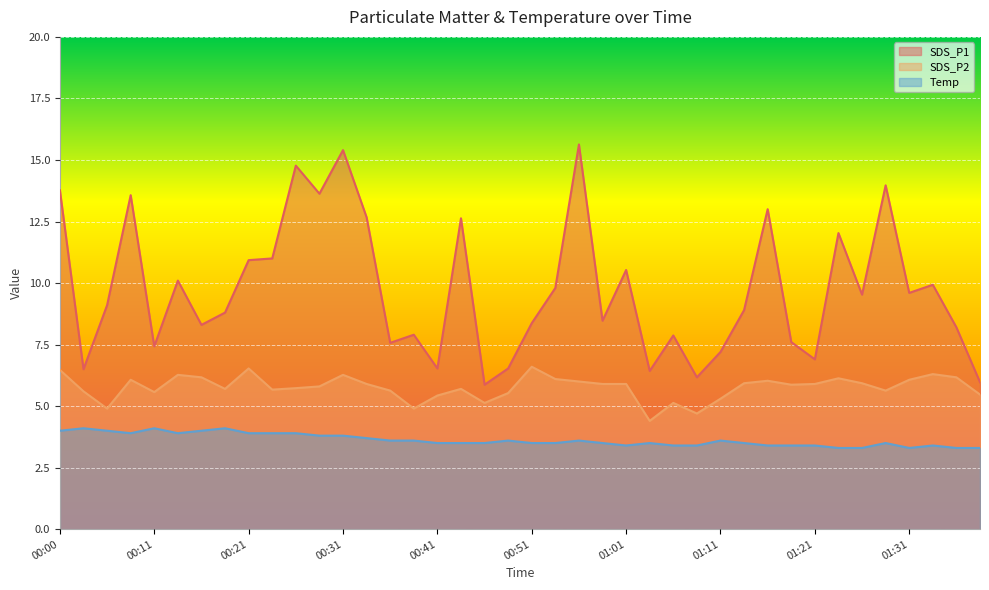

In SDS_P2, how many points are higher than both neighbors (excluding endpoints)?

10